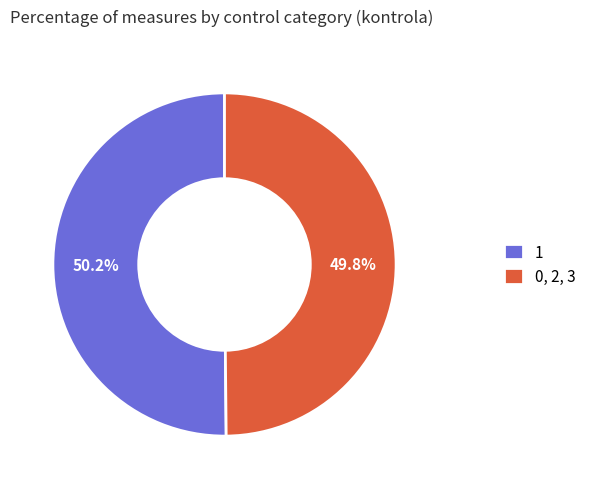

To the nearest percent, what is the difference between the largest and smallest slice percentages?

0%